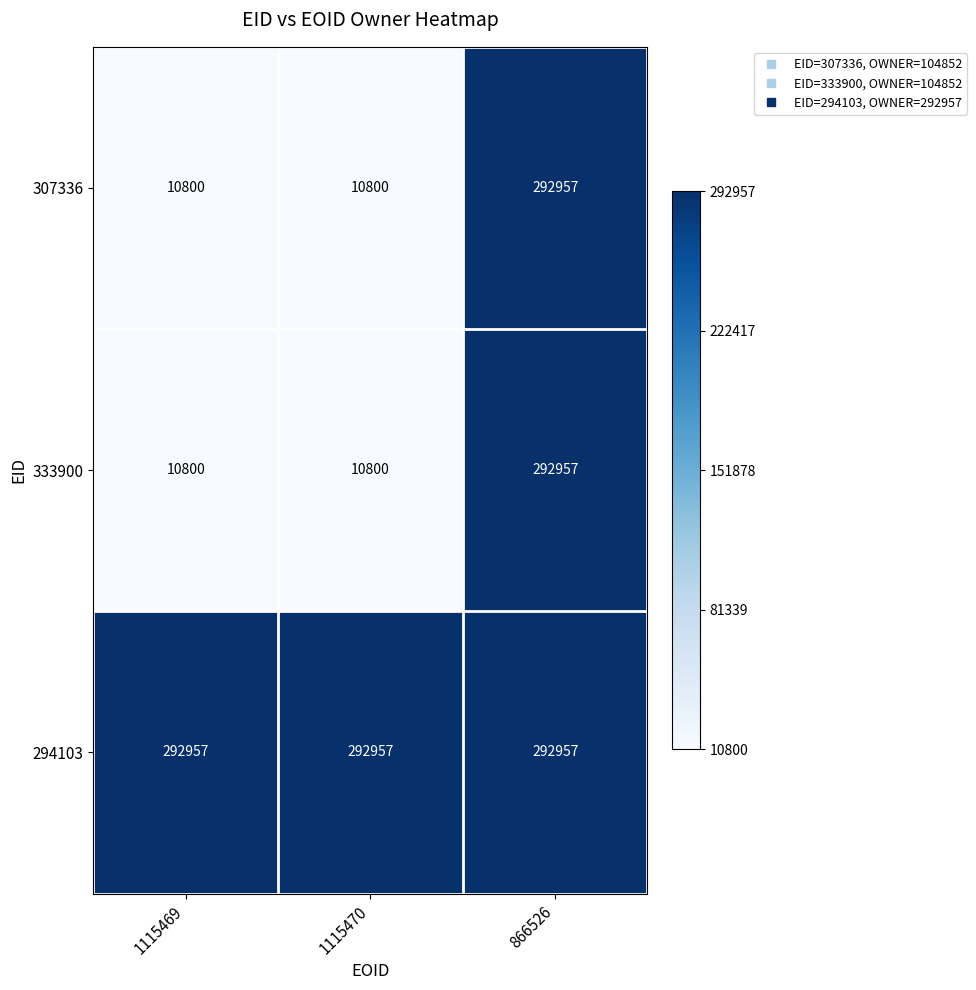

What is the maximum value for 333900?

292957